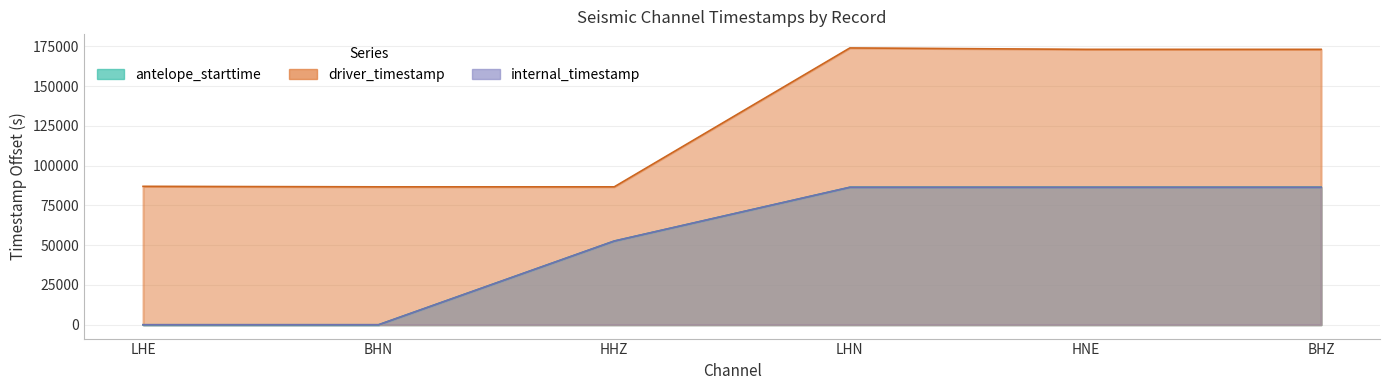

At which label does driver_timestamp reach its peak?

LHN